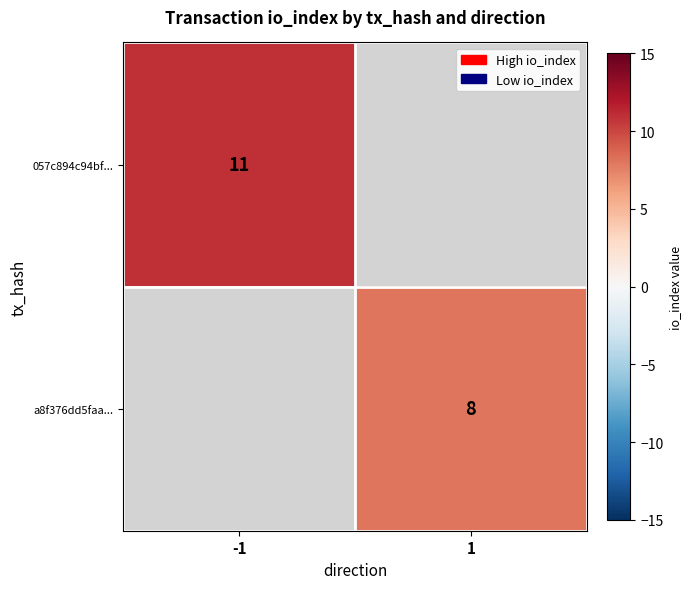

How many categories are shown in the chart?

2